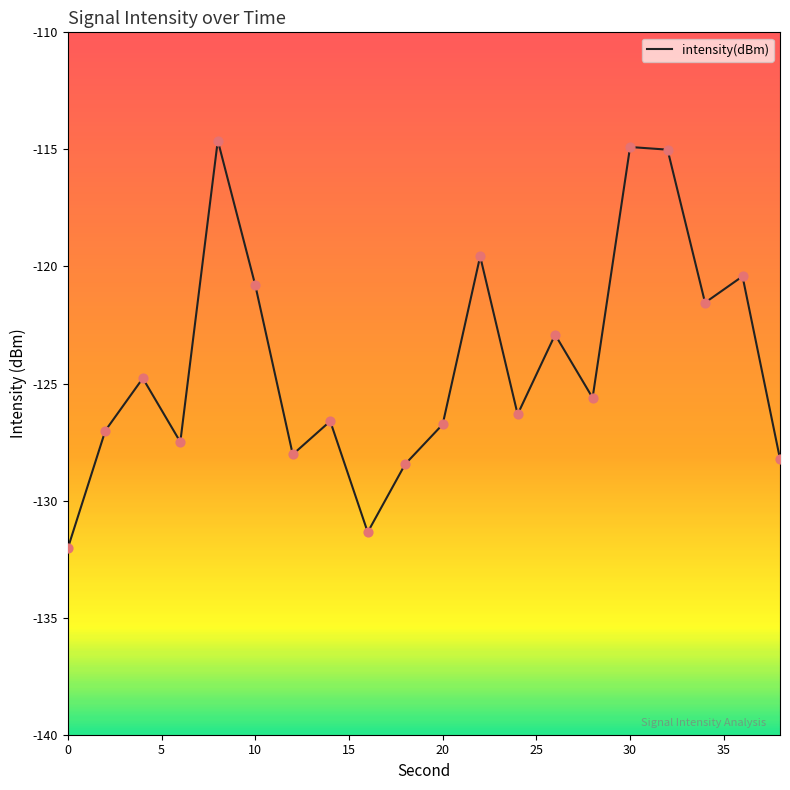

What is the greatest value displayed?

-114.6